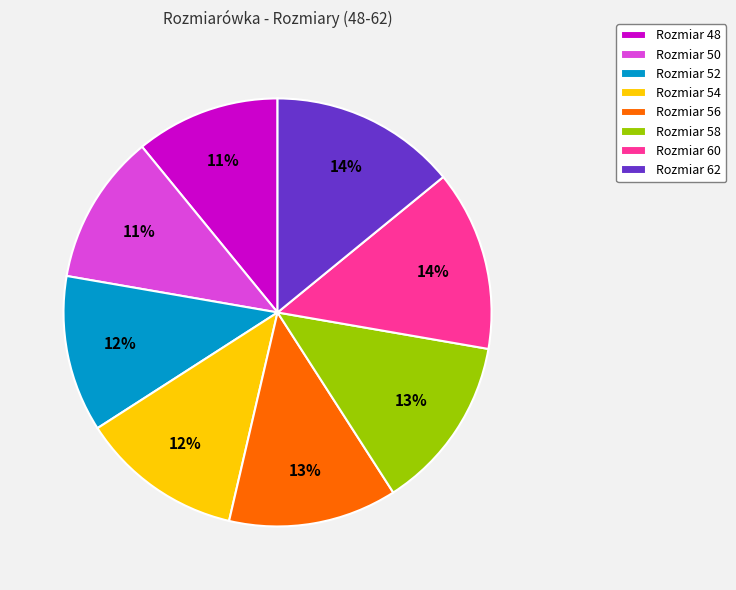

Does any single category account for the majority?

No